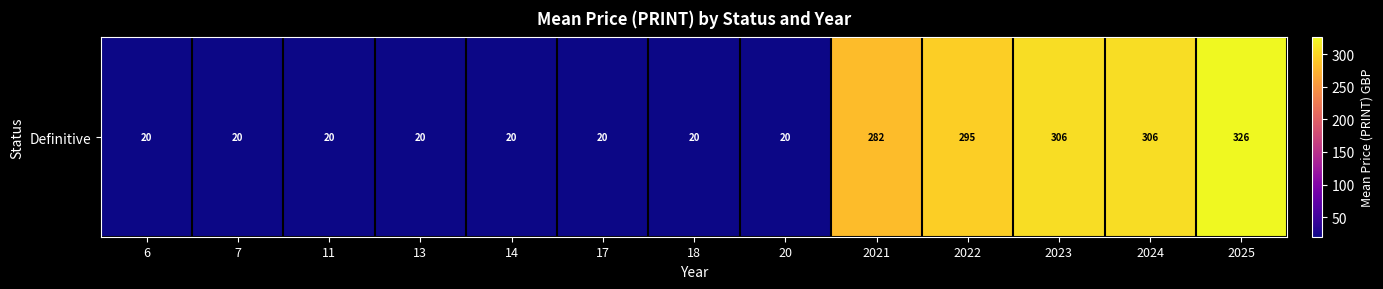

Which label corresponds to the smallest value in the chart?

6